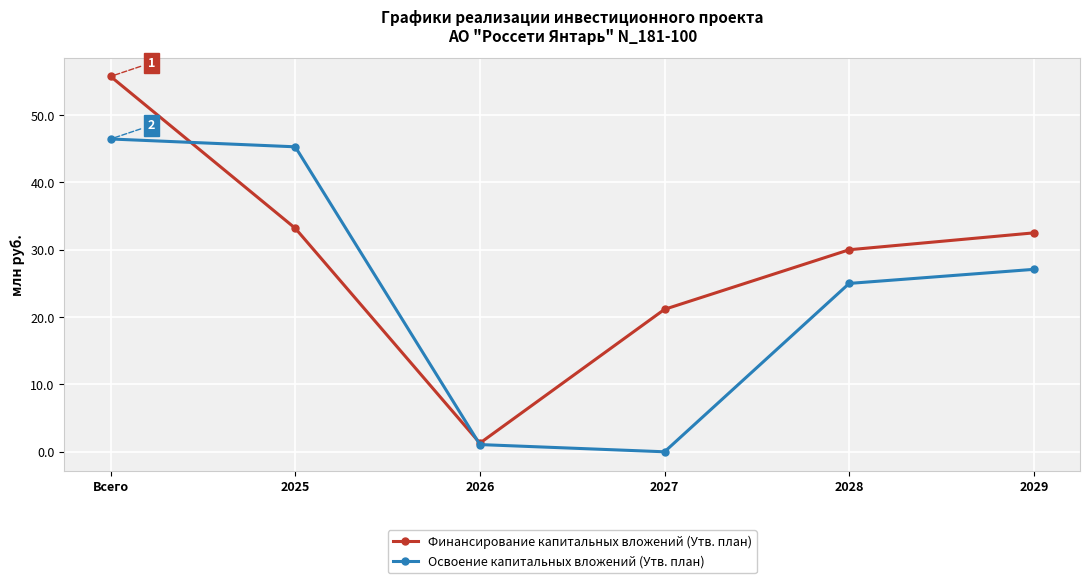

Reading right to left, extract all data points from this chart.

Финансирование капитальных вложений (Утв. план): 32.5	30.0	21.2	1.3	33.2	55.7
Освоение капитальных вложений (Утв. план): 27.1	25.0	0.0	1.1	45.3	46.5